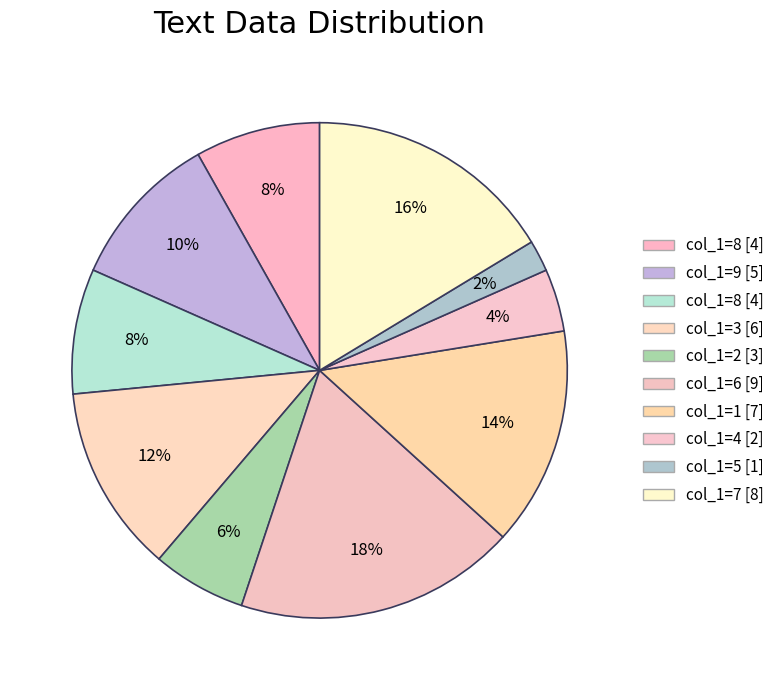

Is there a majority slice in this chart?

No